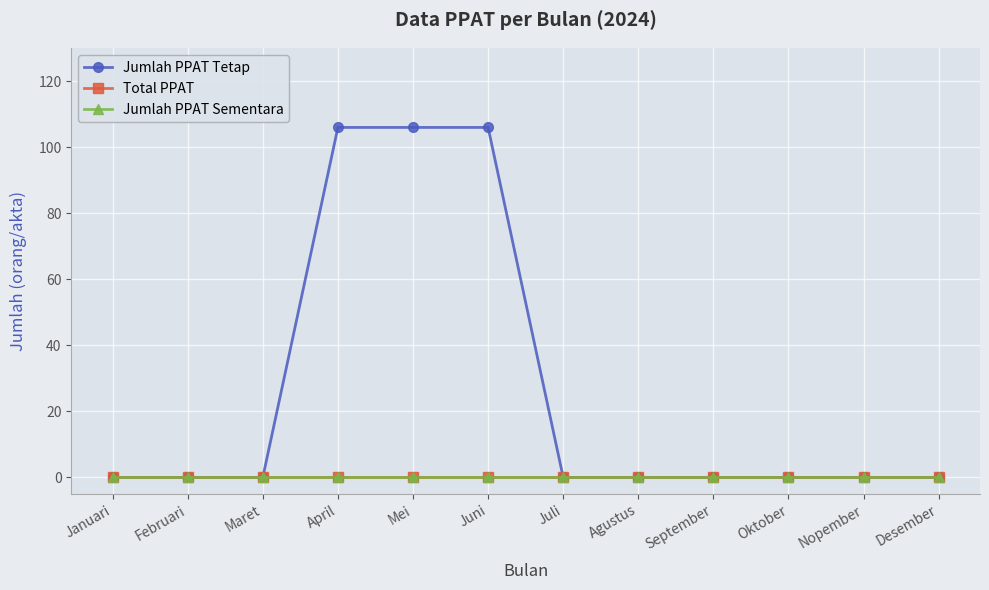

Does the chart have visible grid lines?

Yes